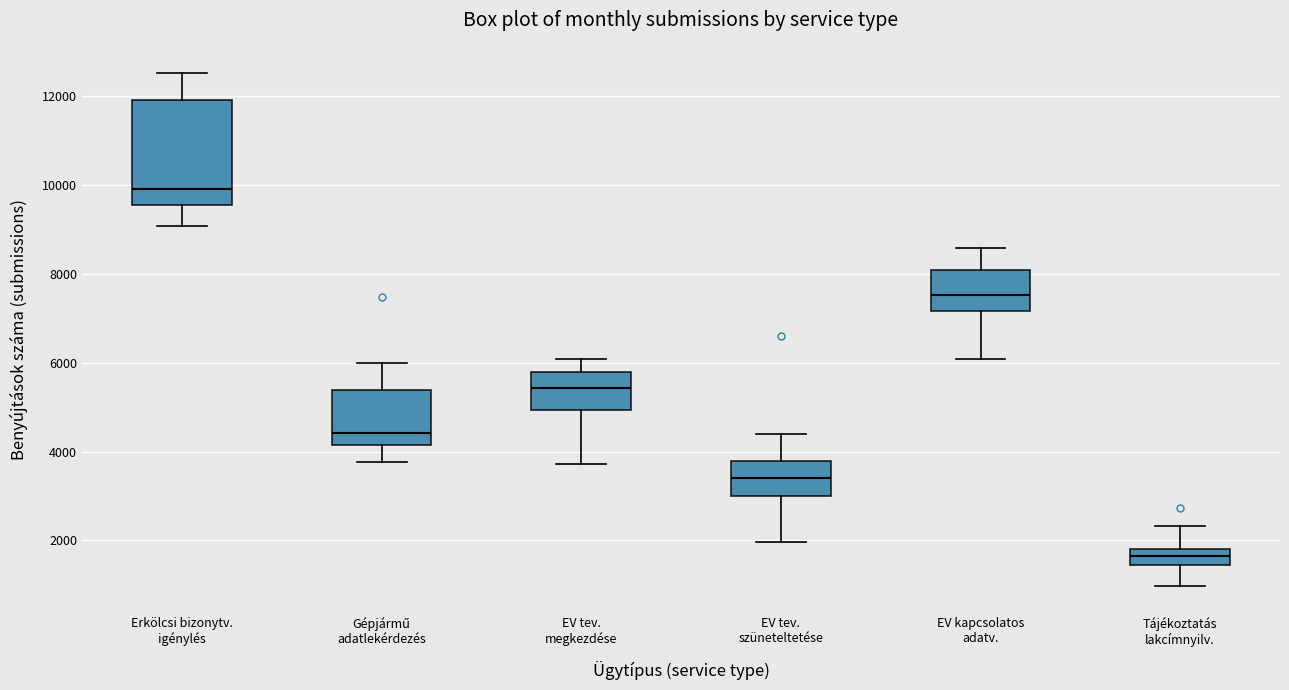

Reading left to right, transcribe this box plot: for each box, give where its median line is, the range the box spans, and where its two whiskers end, as read against the y-axis. The values are not printed on the chart, so give them approximately, as read against the axis.

Erkölcsi bizonytv. igénylés: median 10000, box 9600 to 12000, whiskers 9000 to 12600
Gépjármű adatlekérdezés: median 4400, box 4200 to 5400, whiskers 3800 to 6000
EV tev. megkezdése: median 5400, box 5000 to 5800, whiskers 3800 to 6000
EV tev. szüneteltetése: median 3400, box 3000 to 3800, whiskers 2000 to 4400
EV kapcsolatos adatv.: median 7600, box 7200 to 8000, whiskers 6000 to 8600
Tájékoztatás lakcímnyilv.: median 1600, box 1400 to 1800, whiskers 1000 to 2400